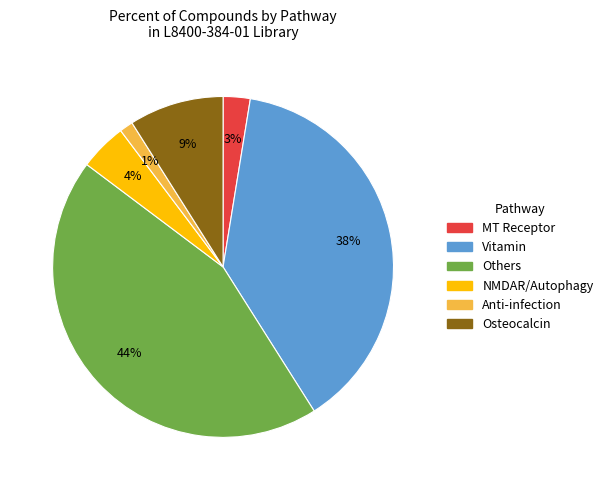

Rank the categories by value from highest to lowest.

Others, Vitamin, Osteocalcin, NMDAR/Autophagy, MT Receptor, Anti-infection